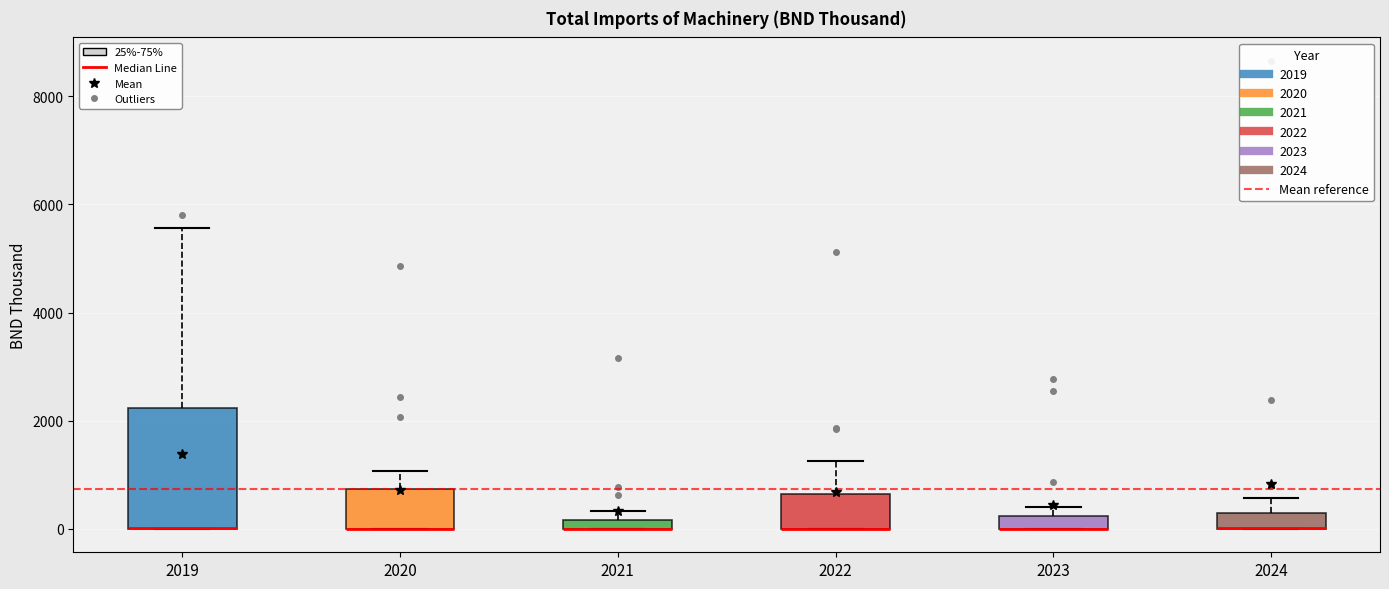

Comparing the boxes themselves (not the whiskers), which one is the tallest?

2019